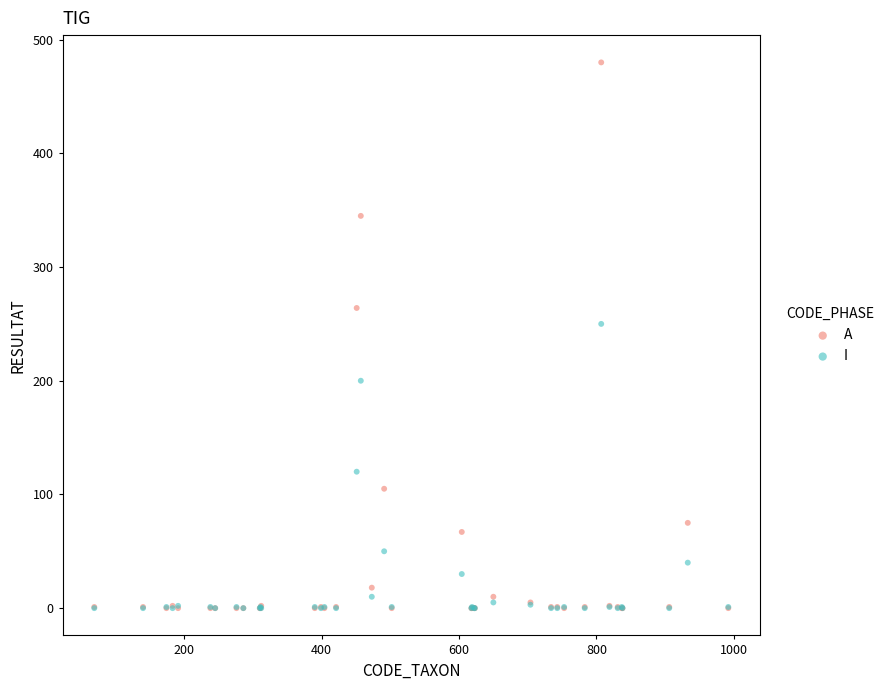

Which series contains the highest Y value?

A